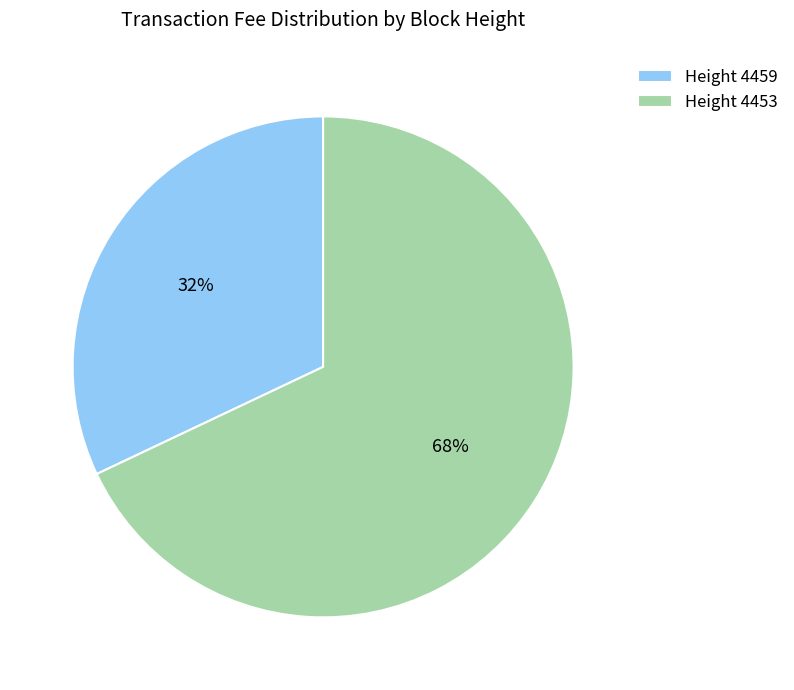

What percentage is the Height 4453 slice, to the nearest percent?

68%